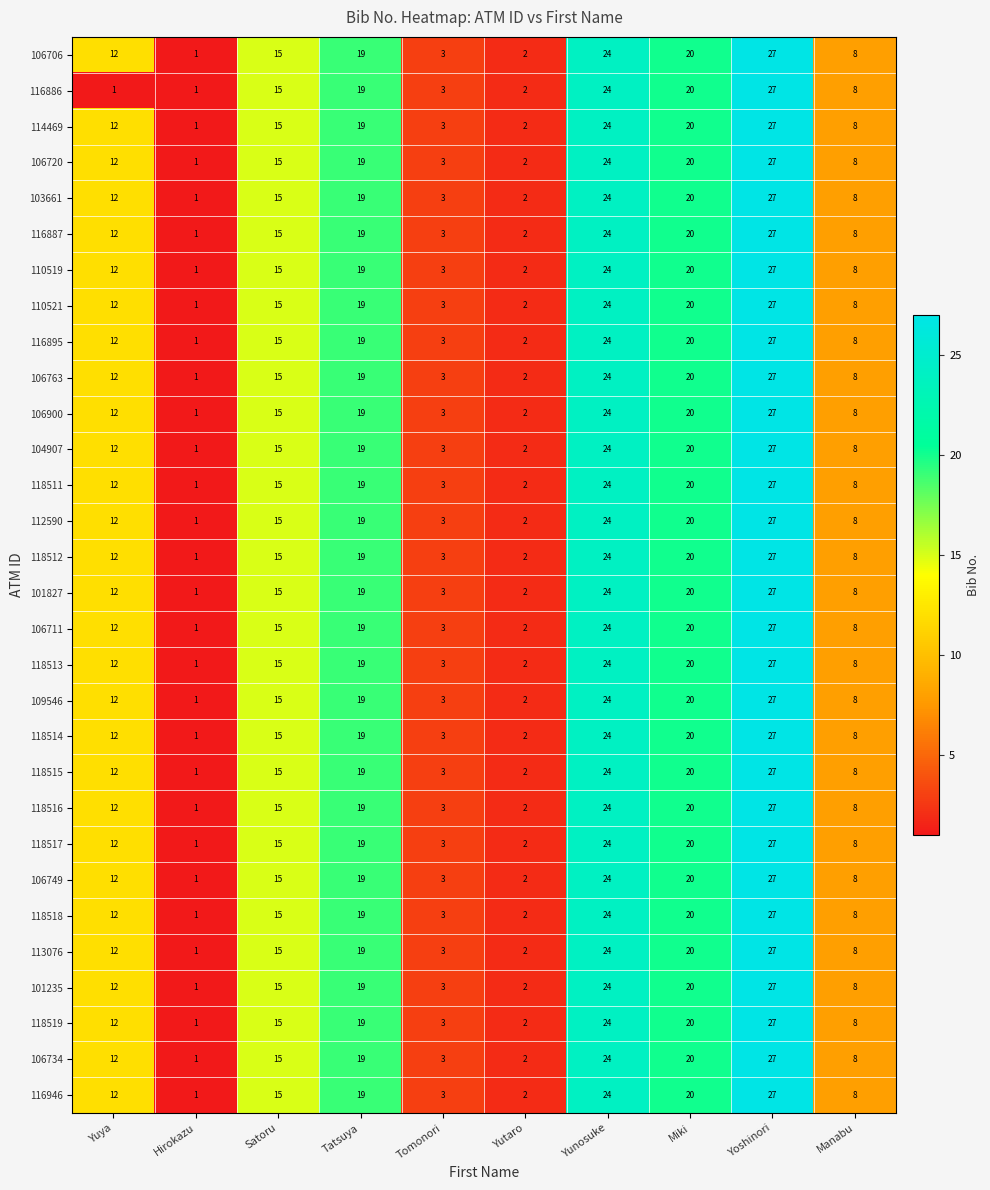

What value does the 118514 series have at Satoru?

15